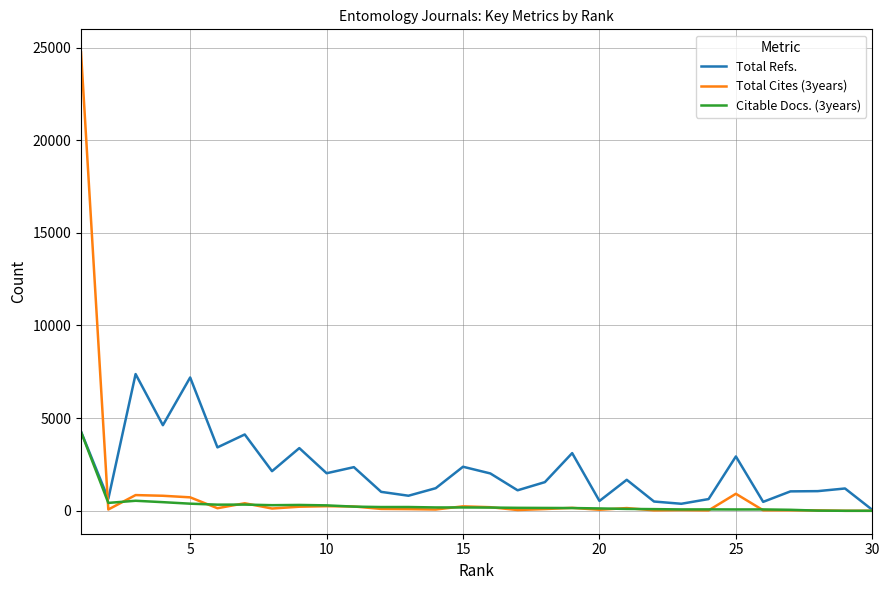

Which series has the largest total across all categories?

Total Refs.